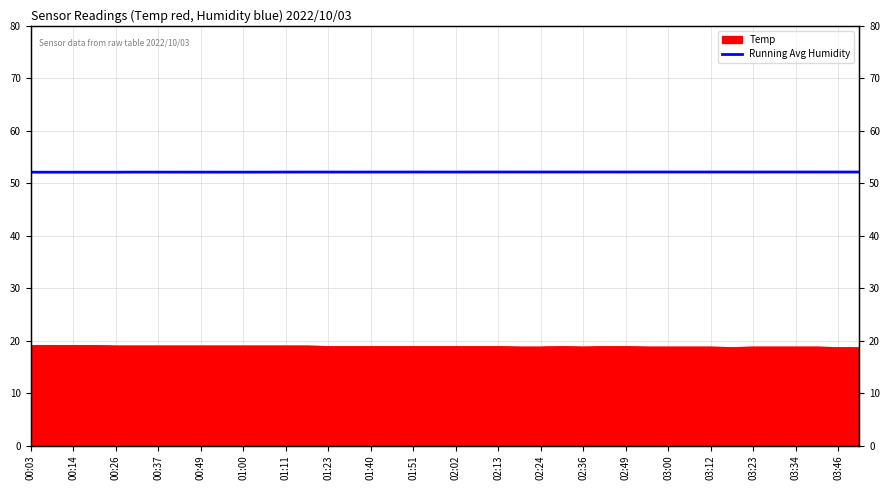

What position from the left is 00:37?

7